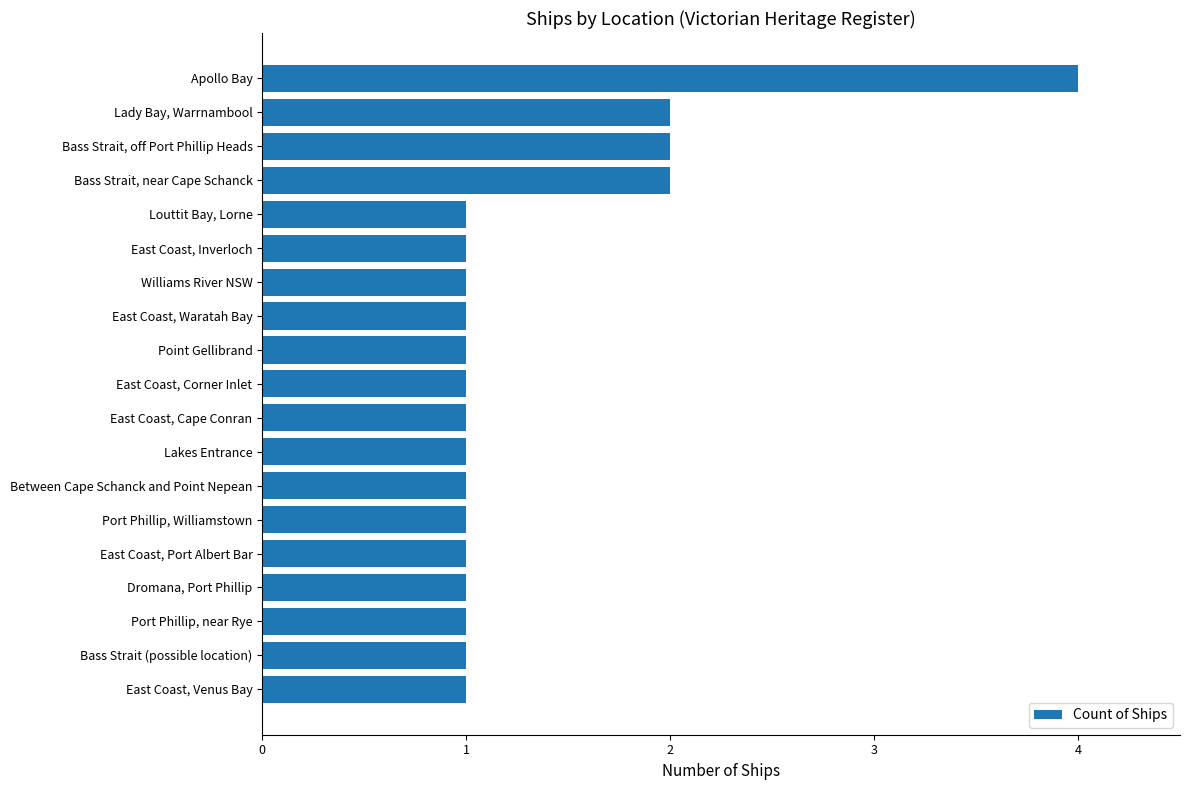

Approximately how many times larger is the value at East Coast, Venus Bay compared to East Coast, Corner Inlet?

1.0